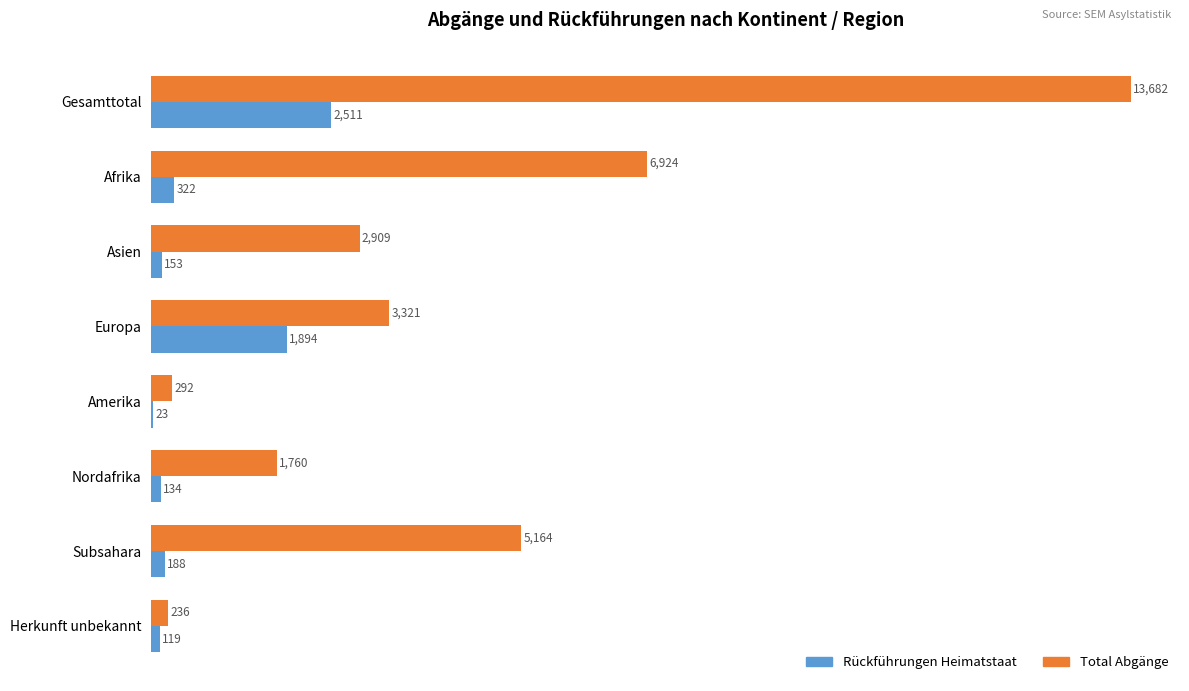

Which category has the highest value across all series?

Gesamttotal